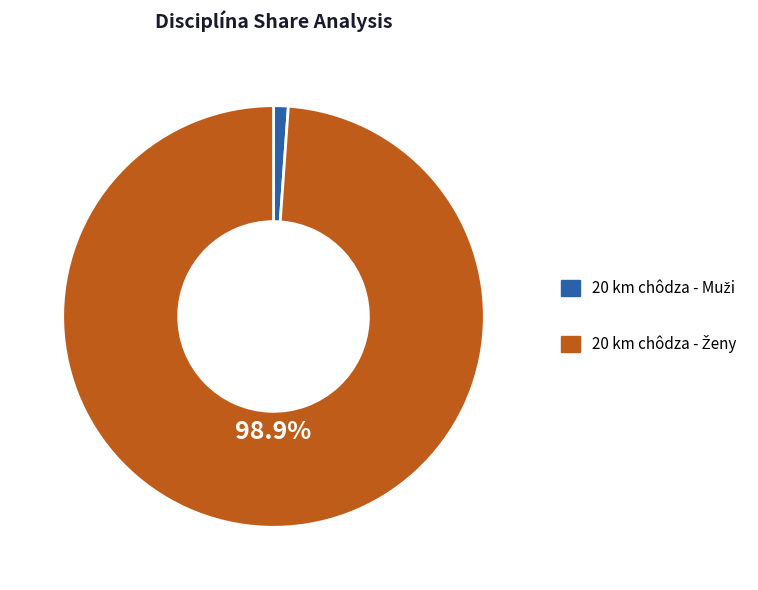

Does any single category account for the majority?

Yes